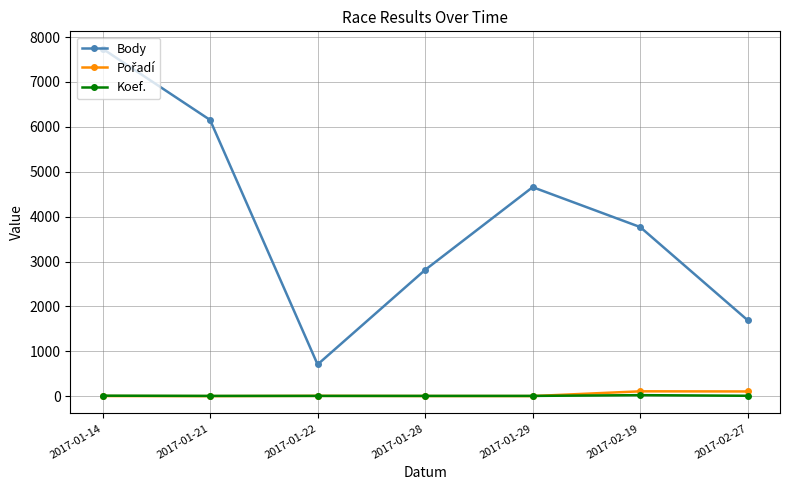

At how many categories does at least one series exceed 2354?

5